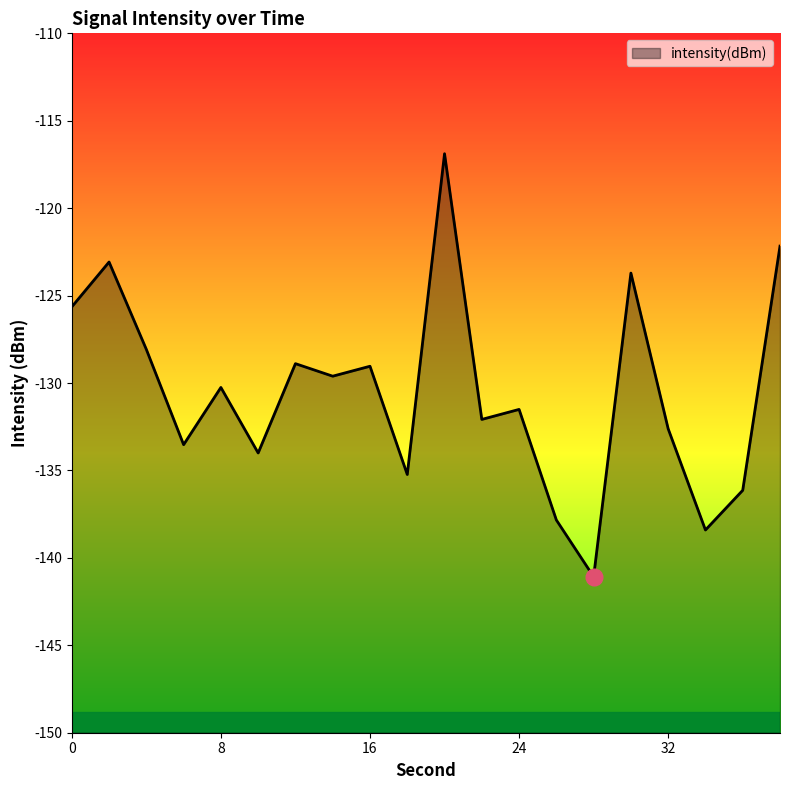

True or false: the data shows -199.6 at 0.

False